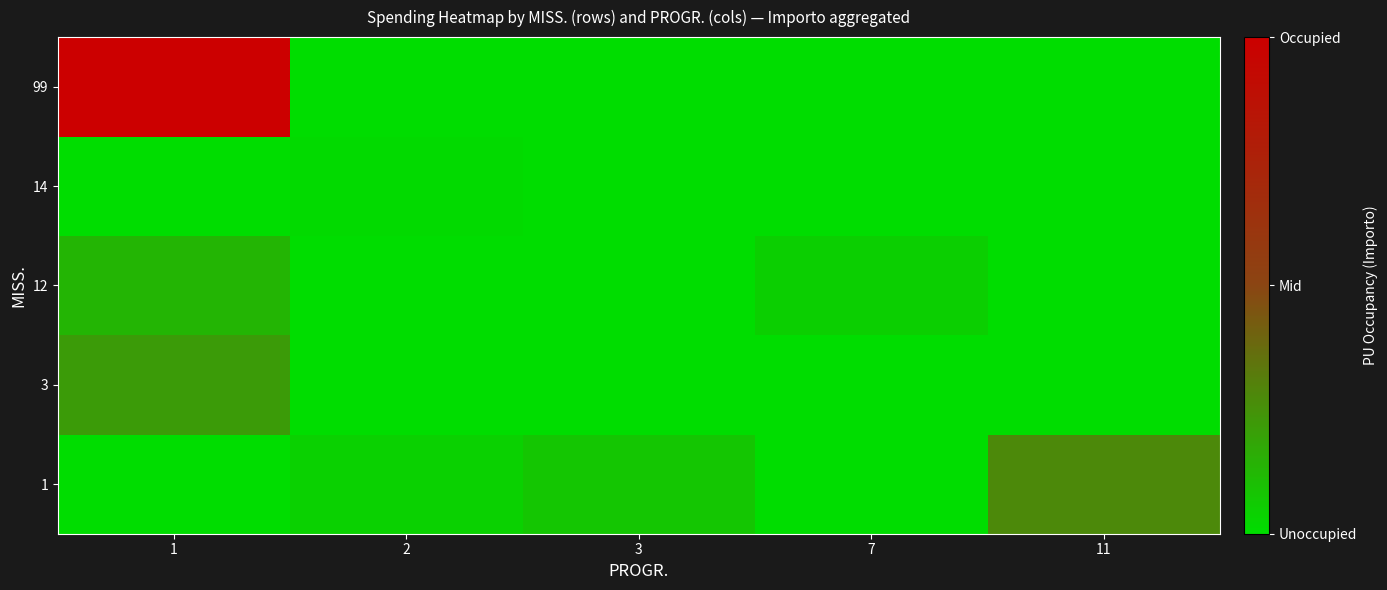

Reading right to left, what are all the values shown in this chart?

1: 11=0.3	7=0.0	3=0.1	2=0.0	1=0.0
3: 11=0.0	7=0.0	3=0.0	2=0.0	1=0.2
12: 11=0.0	7=0.0	3=0.0	2=0.0	1=0.1
14: 11=0.0	7=0.0	3=0.0	2=0.0	1=0.0
99: 11=0.0	7=0.0	3=0.0	2=0.0	1=1.0